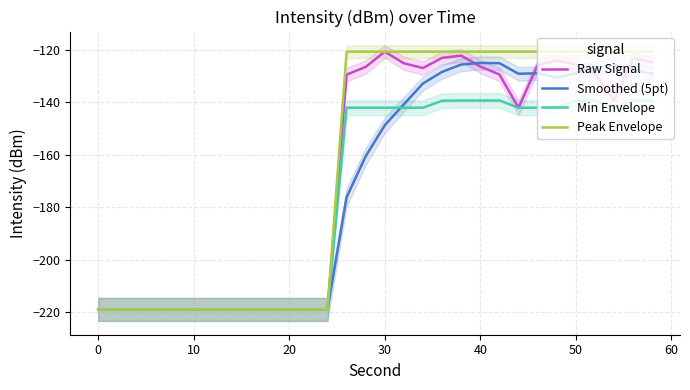

List the series in order of their overall mean, highest first.

Peak Envelope, Raw Signal, Smoothed (5pt), Min Envelope